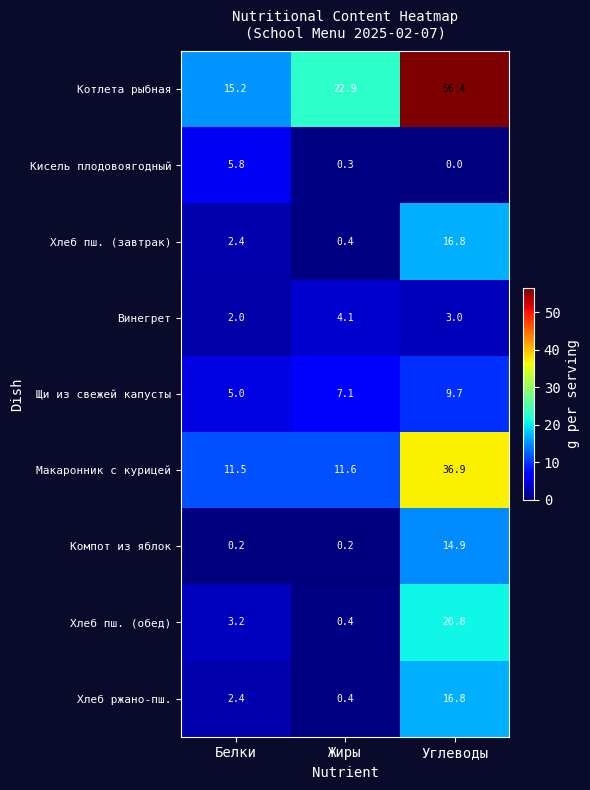

What is the sum of the Щи из свежей капусты values at Жиры and Углеводы?

16.8